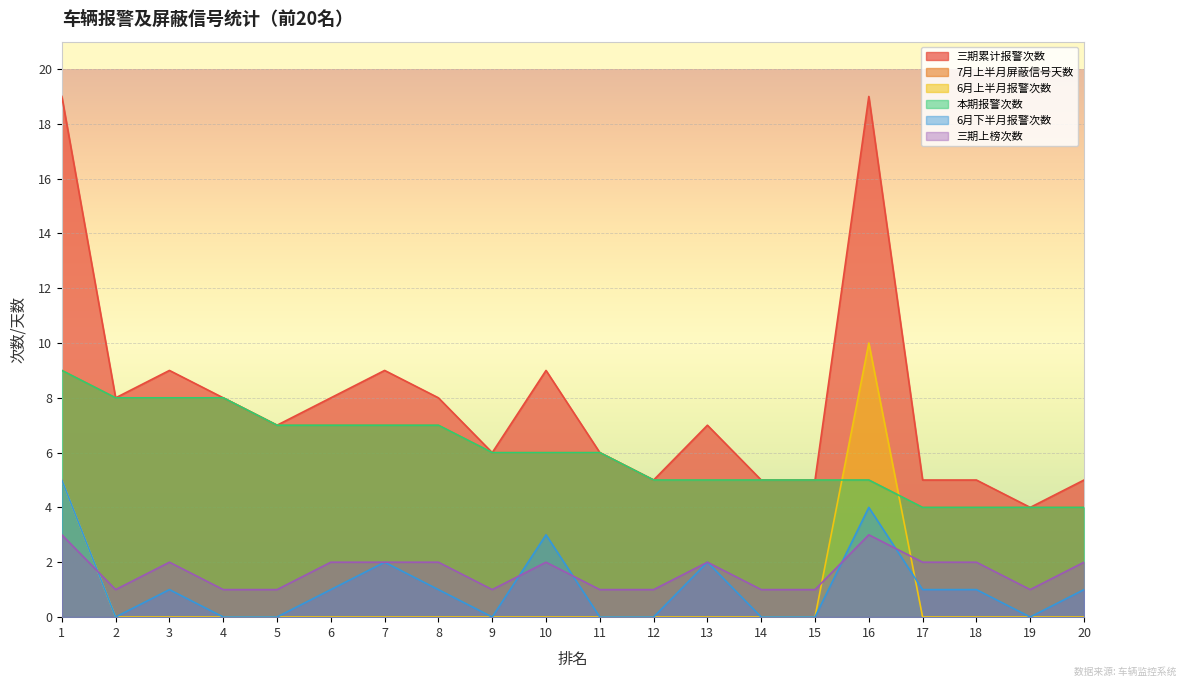

List the labels in order of 6月下半月报警次数 value, smallest first.

2, 4, 5, 9, 11, 12, 14, 15, 19, 3, 6, 8, 17, 18, 20, 7, 13, 10, 16, 1